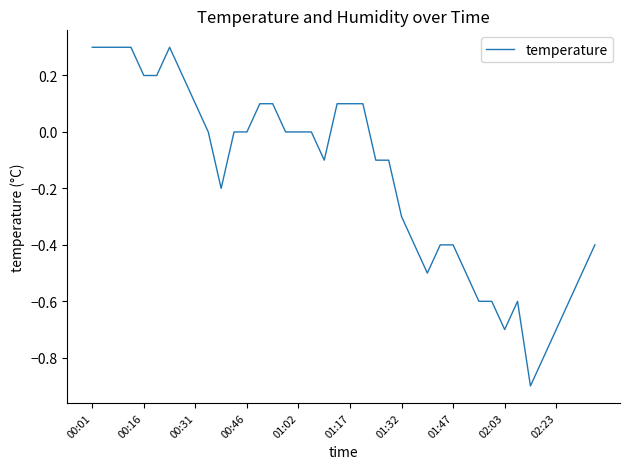

What is the sum of all values?

-6.7